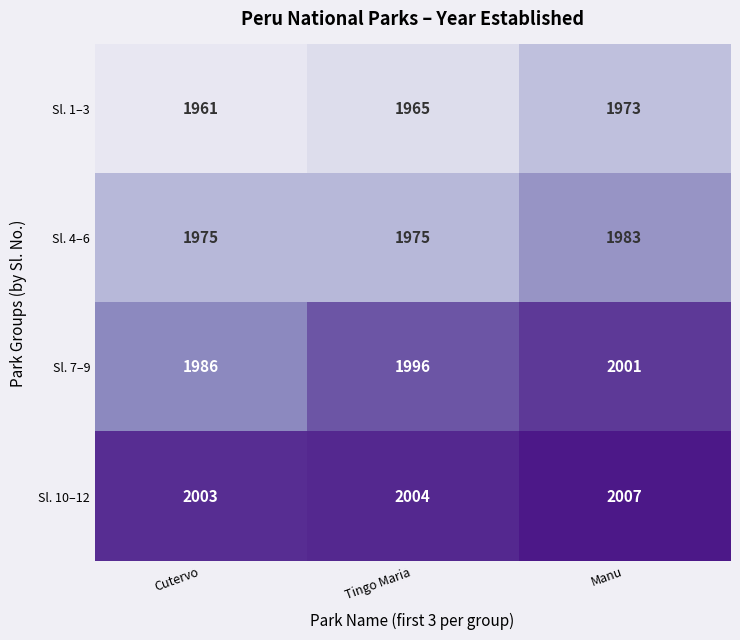

What is the difference between the Sl. 1–3 values at Tingo Maria and Manu?

8